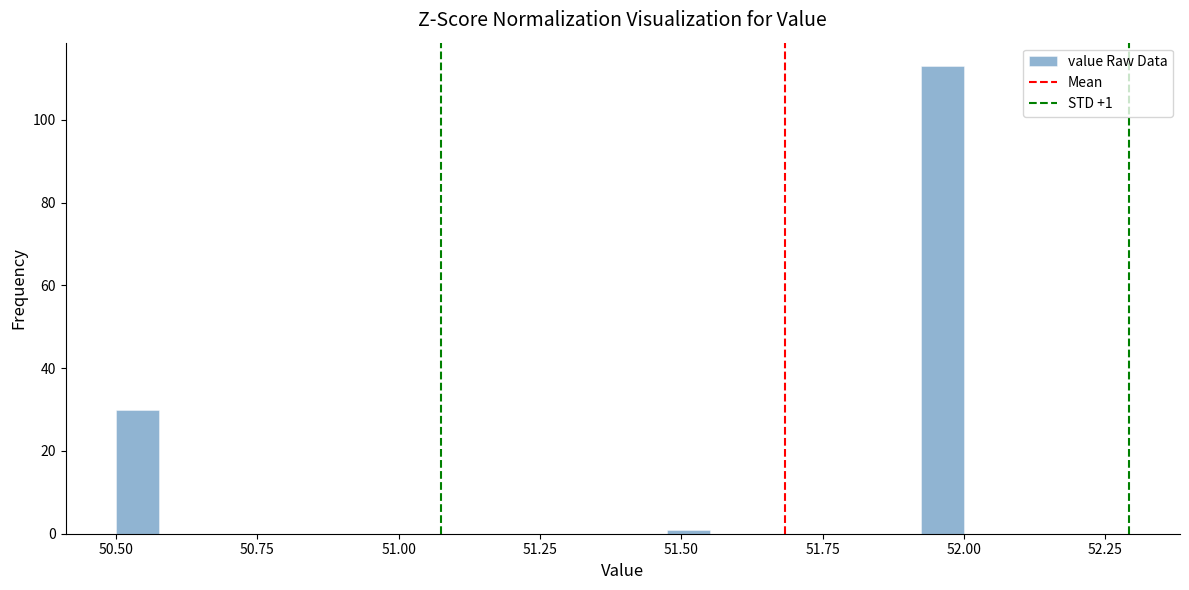

Around what value on the x-axis is the tallest bar? Give the approximate position of its centre, as read against the axis.

51.95